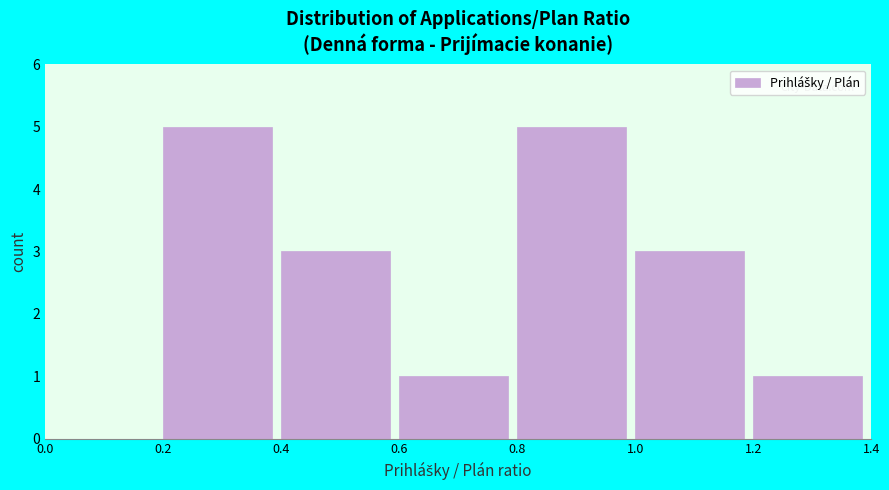

Reading left to right, list every bar in this chart as the range it spans on the x-axis followed by its height. The values are not printed on the chart, so give them approximately, as read against the axis.

0.0 to 0.2: 0
0.2 to 0.4: 5
0.4 to 0.6: 3
0.6 to 0.8: 1
0.8 to 1.0: 5
1.0 to 1.2: 3
1.2 to 1.4: 1